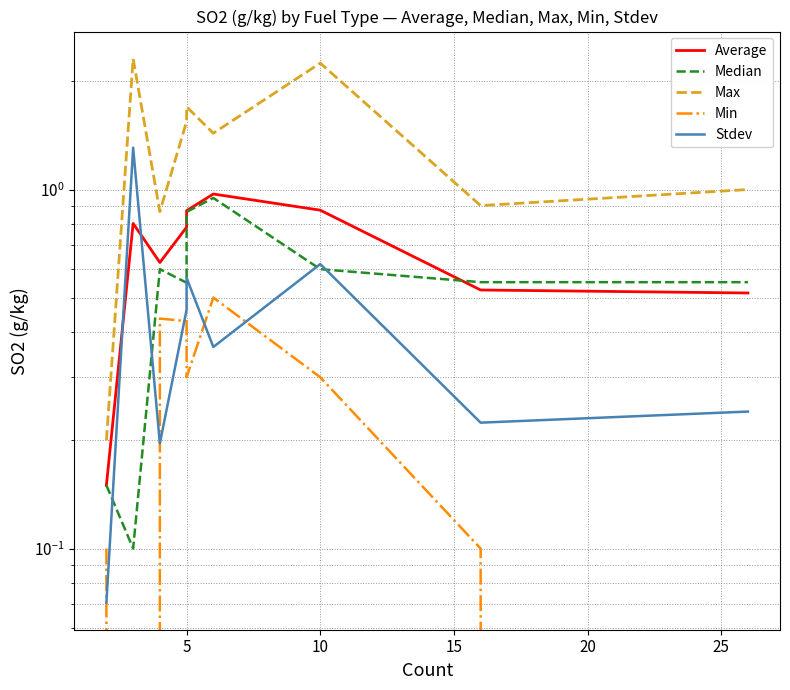

Is it true that Average equals 0.4 at 5?

False